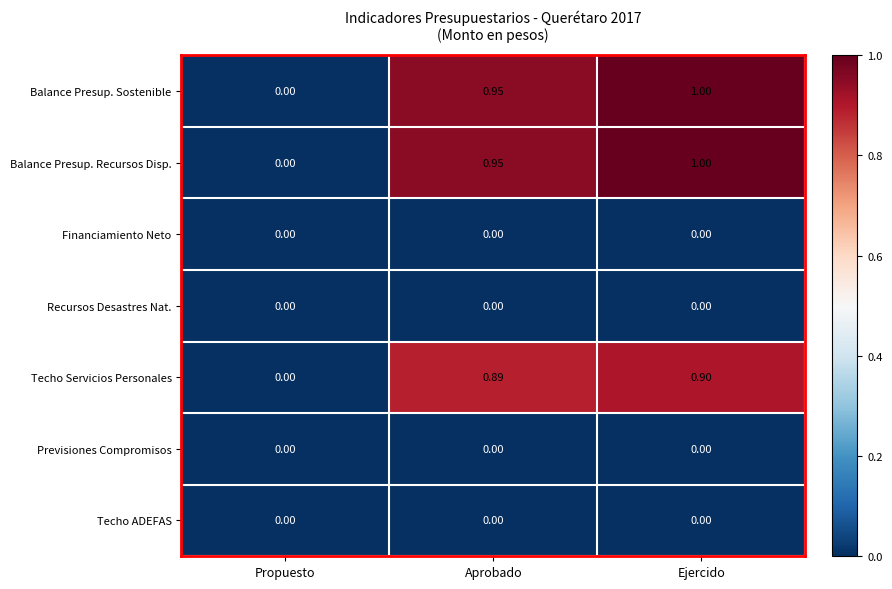

Count the number of data series in this chart.

7